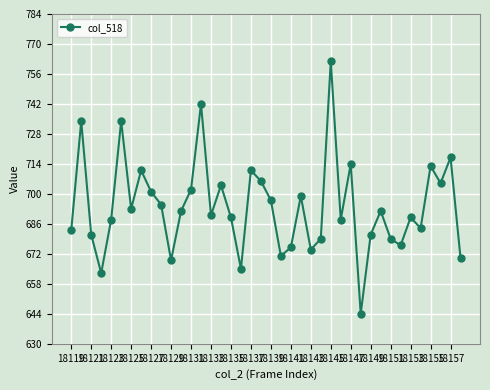

What is the minimum value shown in the chart?

644